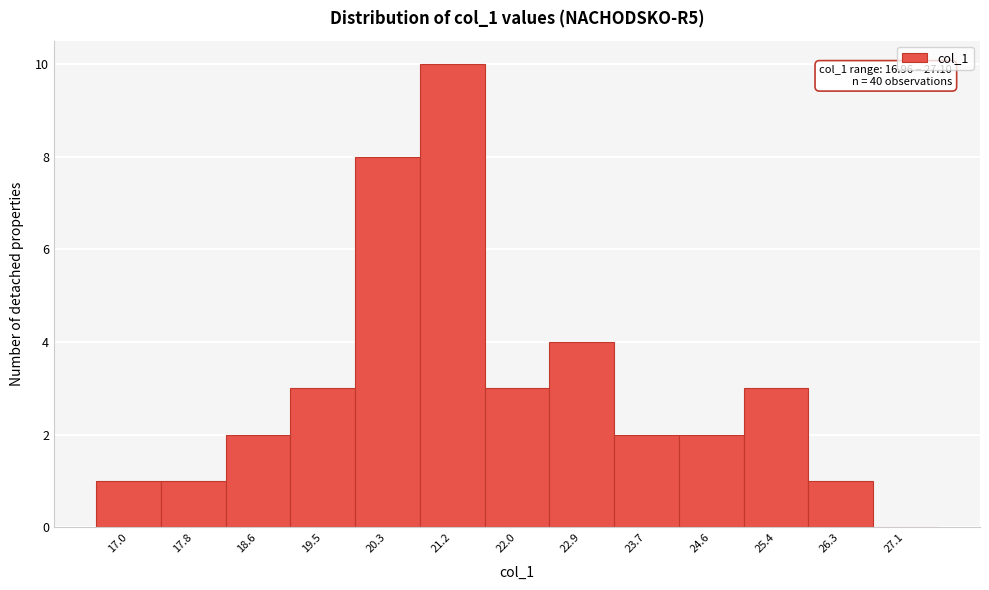

Reading left to right, transcribe all the data shown in this chart.

17.0=1	17.8=1	18.6=2	19.5=3	20.3=8	21.2=10	22.0=3	22.9=4	23.7=2	24.6=2	25.4=3	26.3=1	27.1=0